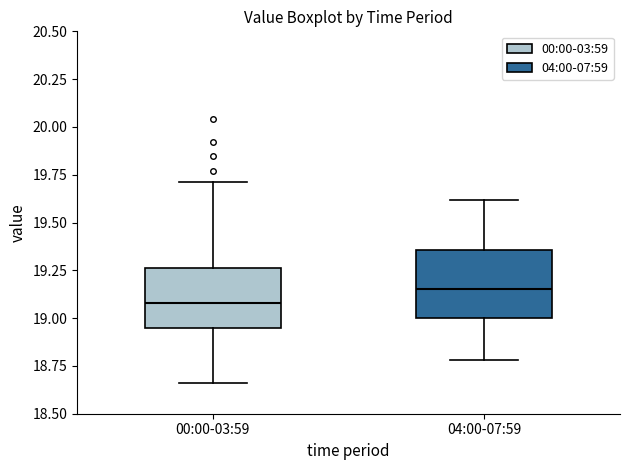

Reading left to right, read every box against the y-axis: the position of its median line, the range the box covers, and the ends of its whiskers. The values are not printed on the chart, so give them approximately, as read against the axis.

00:00-03:59: median 19.10, box 18.95 to 19.25, whiskers 18.65 to 19.70
04:00-07:59: median 19.15, box 19.00 to 19.35, whiskers 18.80 to 19.60